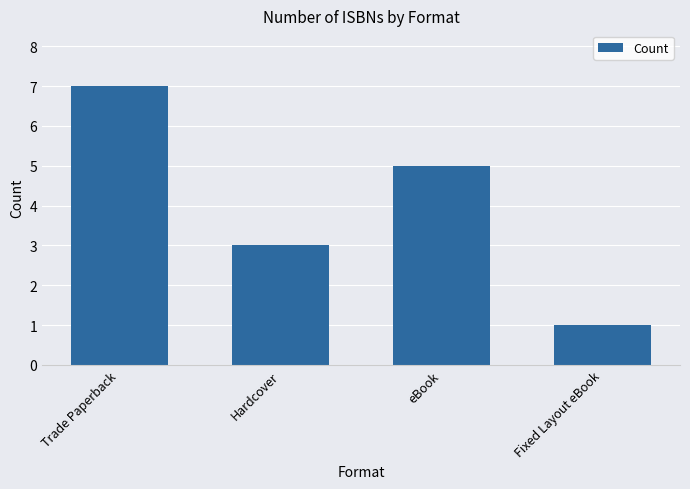

Rank the categories by value from lowest to highest.

Fixed Layout eBook, Hardcover, eBook, Trade Paperback